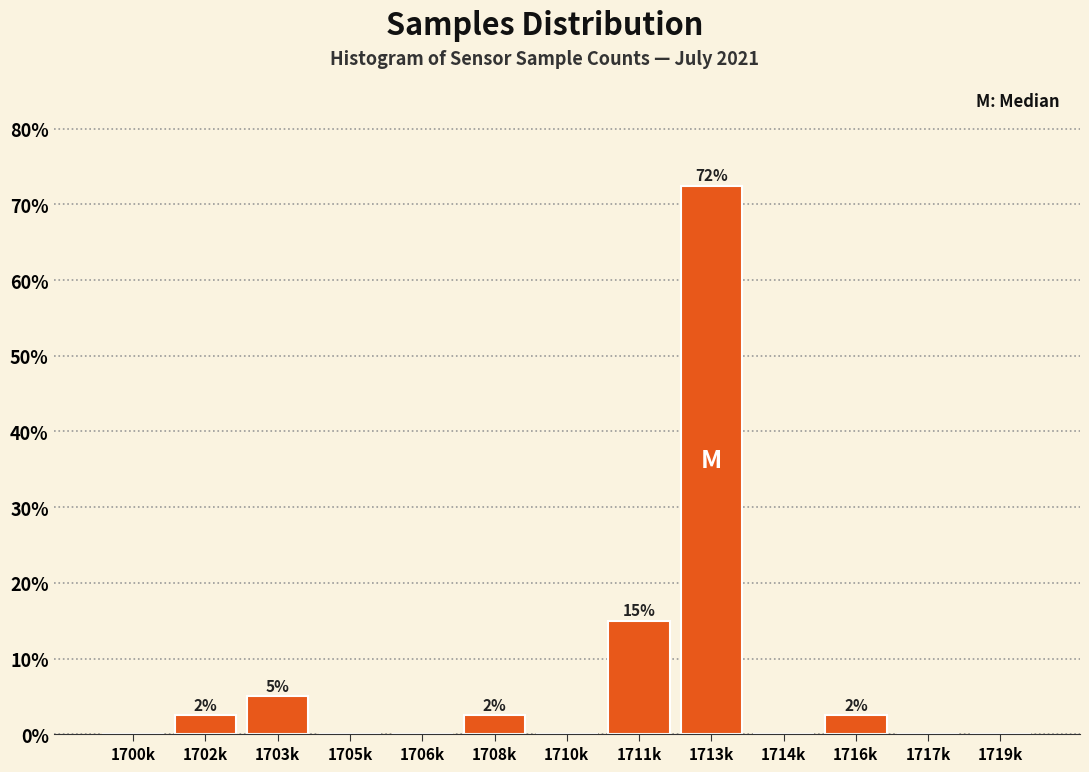

Reading left to right, extract all data points from this chart.

1700k=0.0	1702k=2.5	1703k=5.0	1705k=0.0	1706k=0.0	1708k=2.5	1710k=0.0	1711k=15.0	1713k=72.5	1714k=0.0	1716k=2.5	1717k=0.0	1719k=0.0